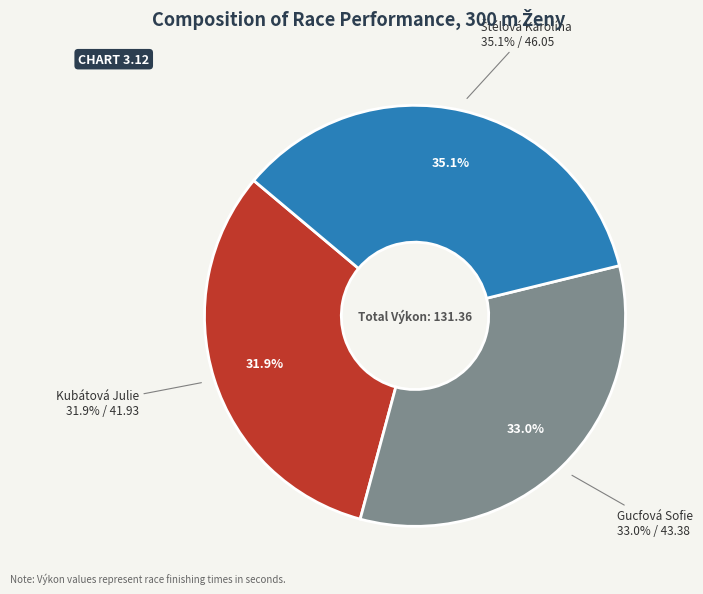

What is the largest slice in the pie chart?

Štélová Karolína